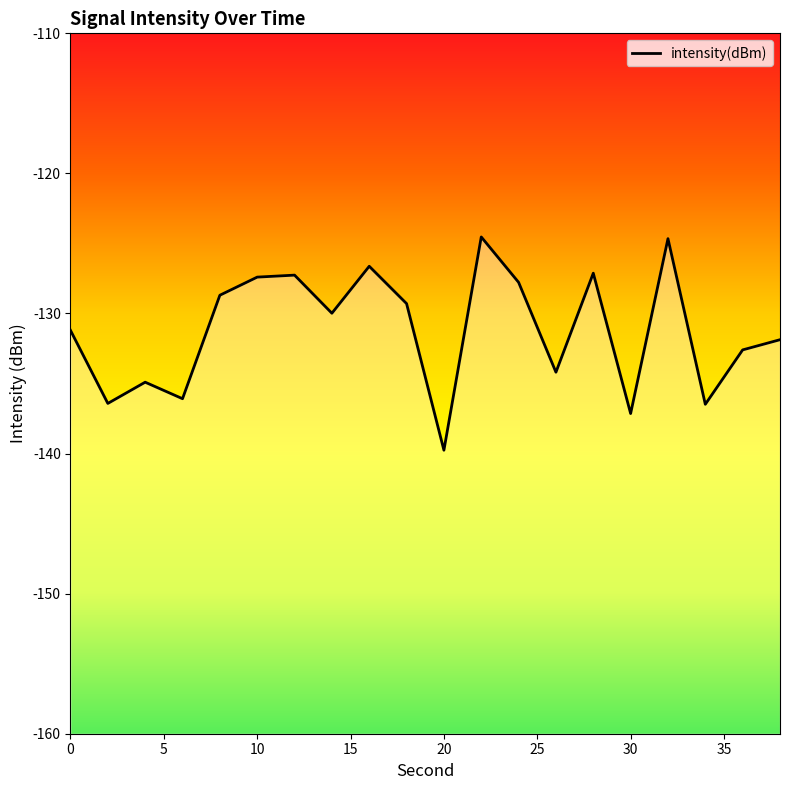

What is the difference between the values at 14 and 6?

6.1